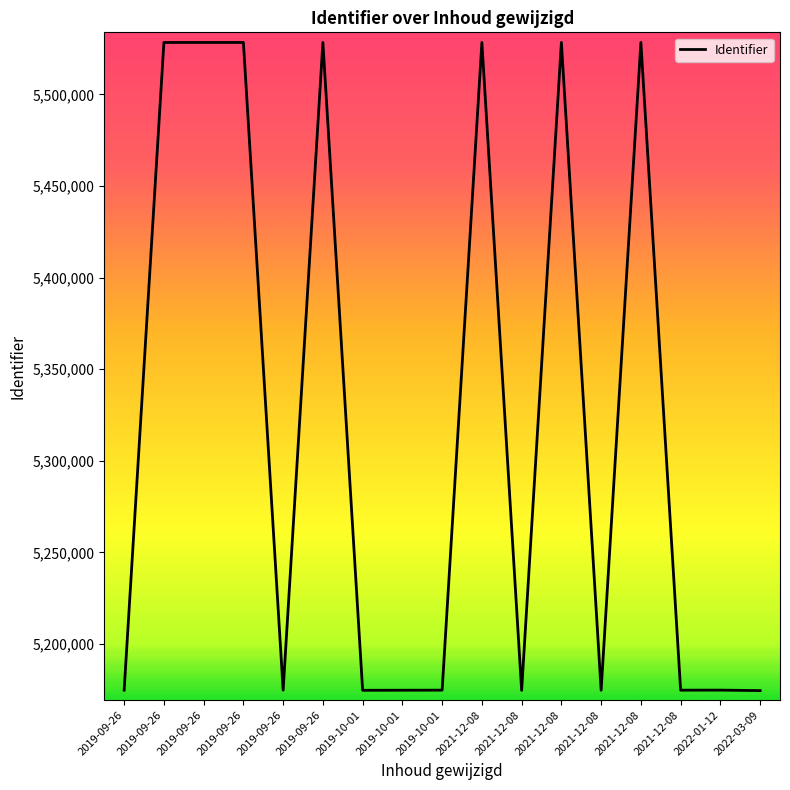

How many lines are shown in the chart?

1